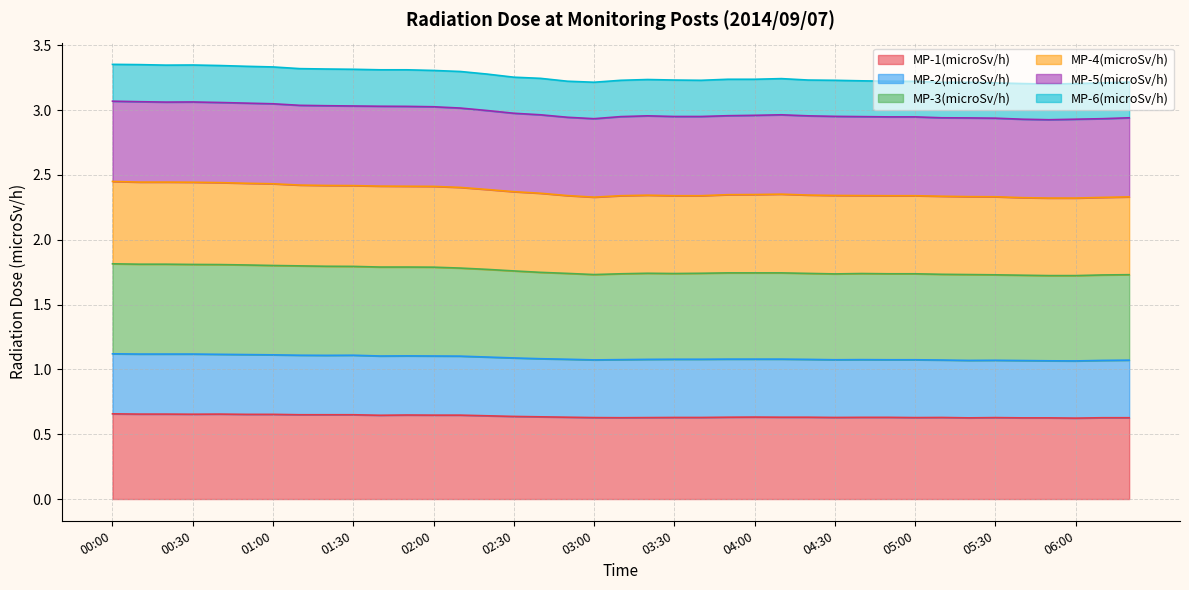

What is the difference between the maximum and second lowest values in the MP-4(microSv/h) series?

0.1